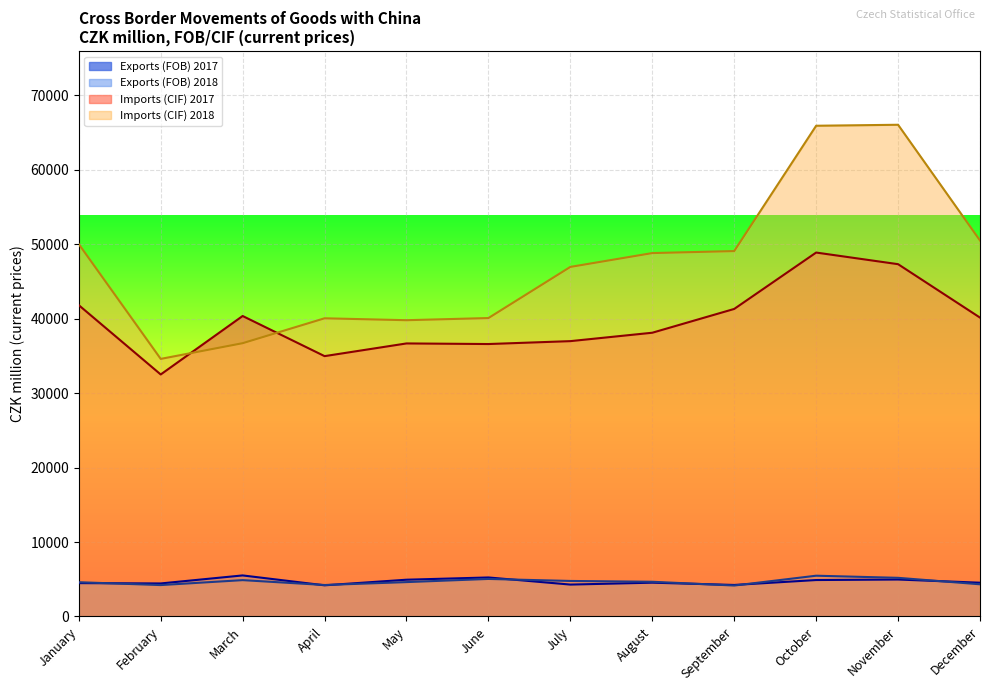

What is the total value across all series at January?

100904